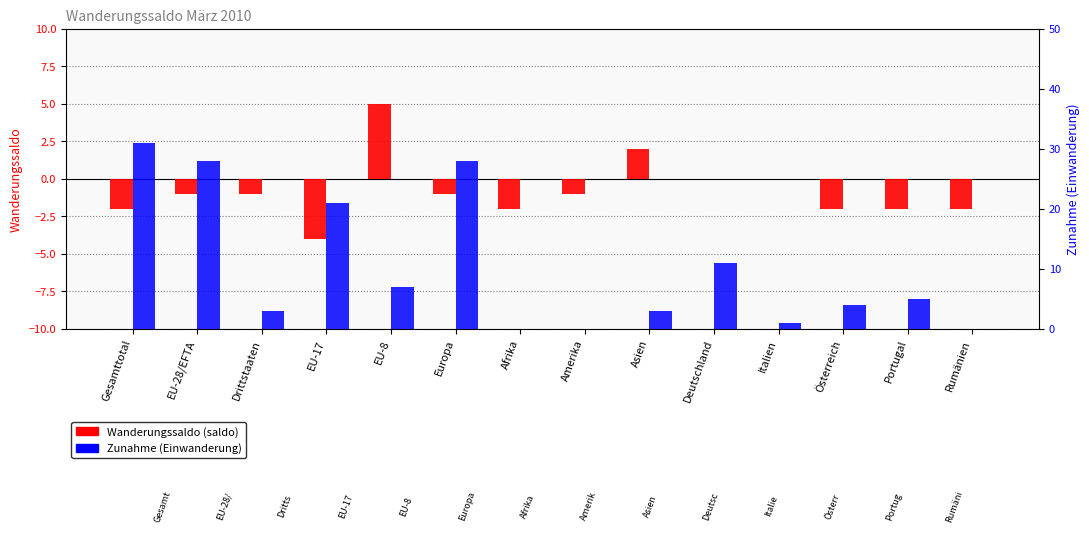

What is the value of the Wanderungssaldo (saldo) bar at the 12th from the left?

-2